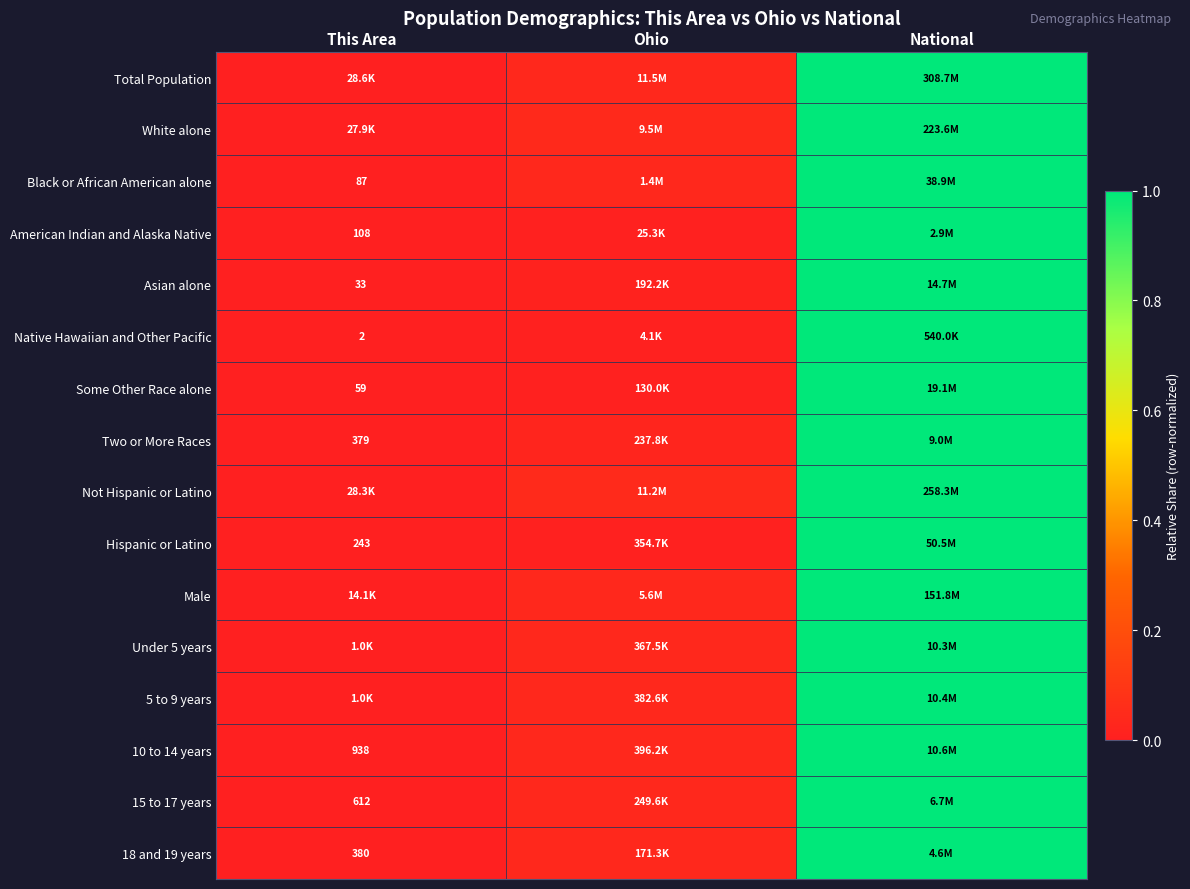

Which category has the highest value in the Male series?

National